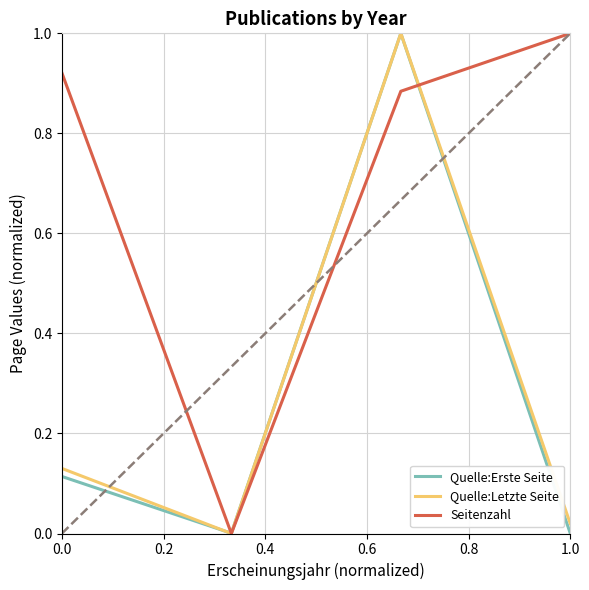

What is the maximum value for Seitenzahl?

1.0